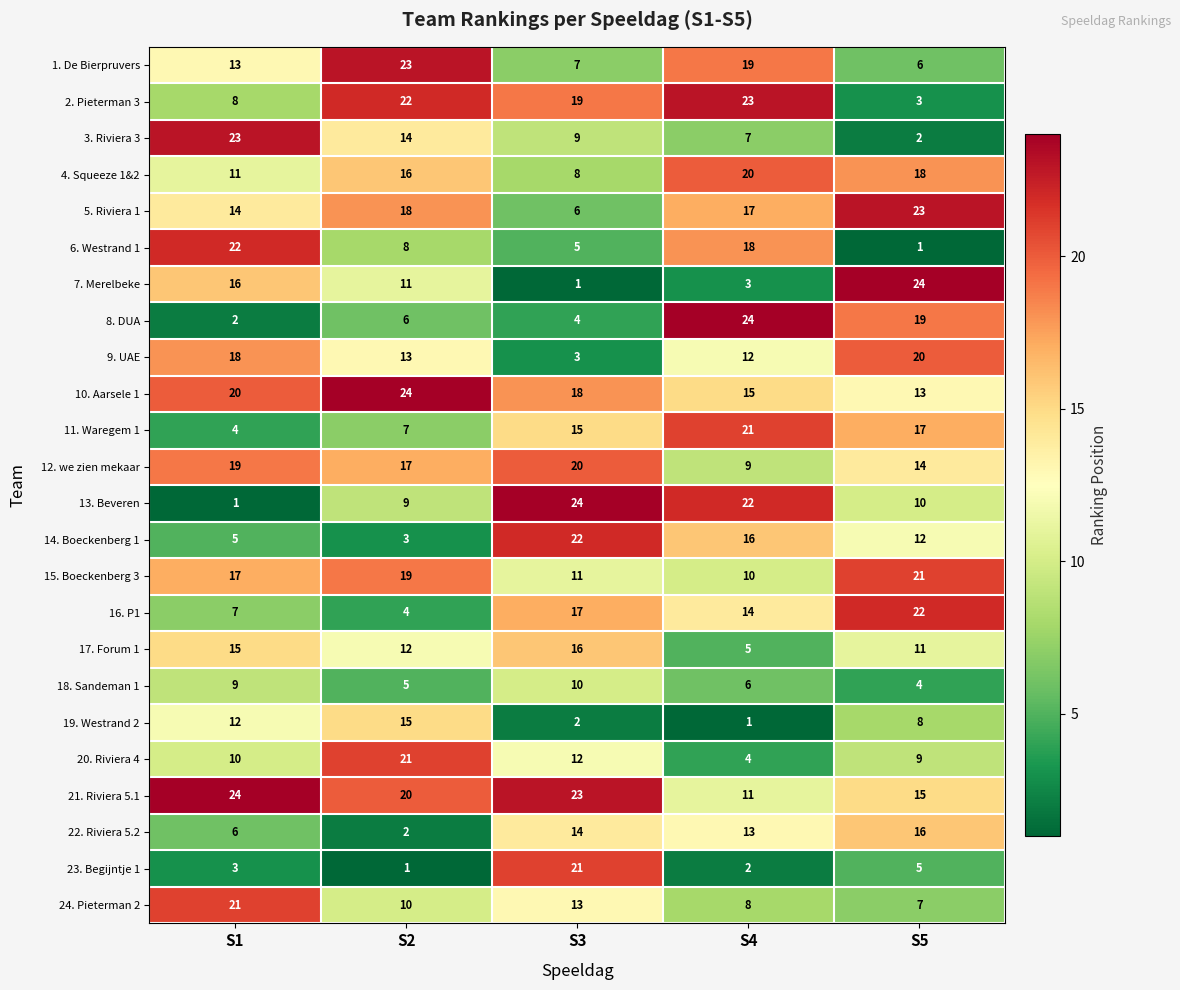

Where is 7. Merelbeke nearest to the value 12?

S2